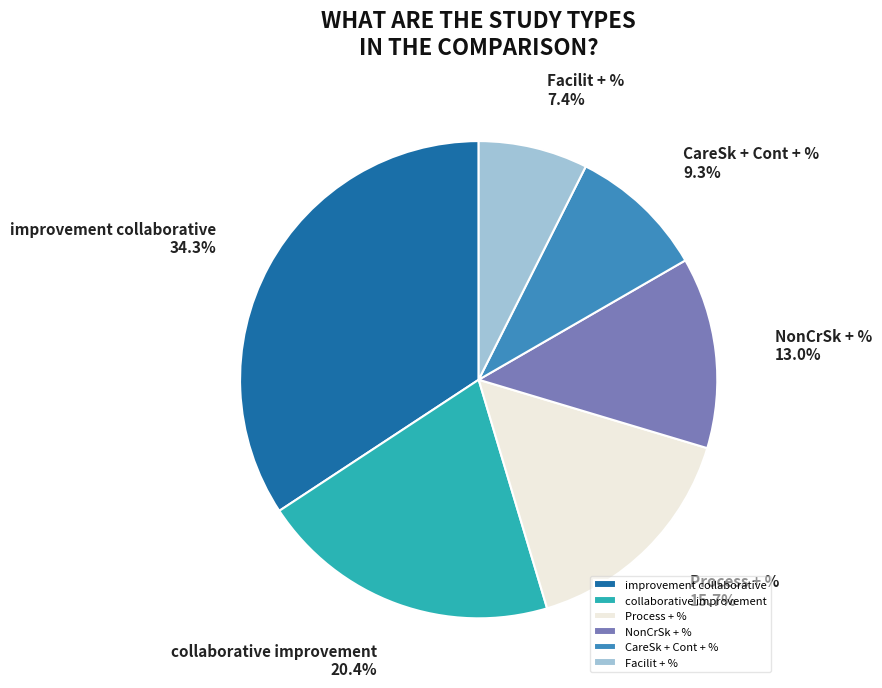

Combined, do Facilit + % and improvement collaborative account for over 50%?

No